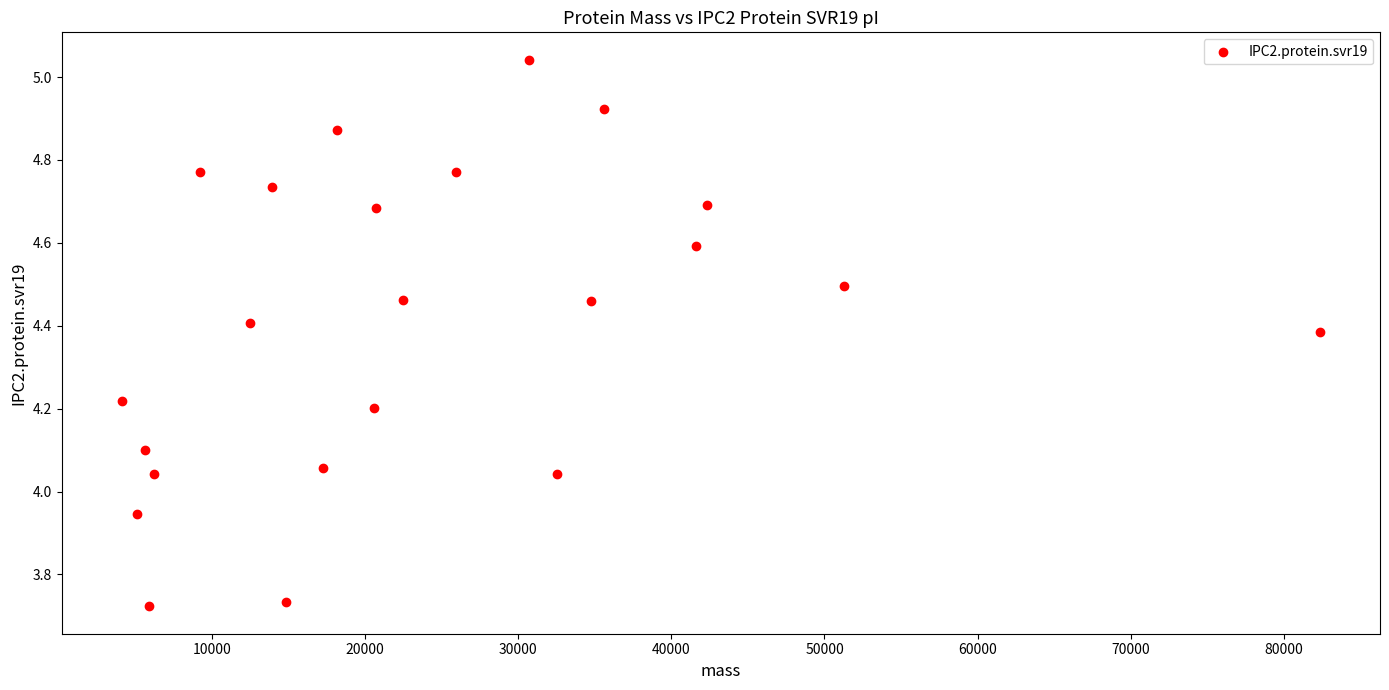

What is the range of Y values (max minus min)?

1.3